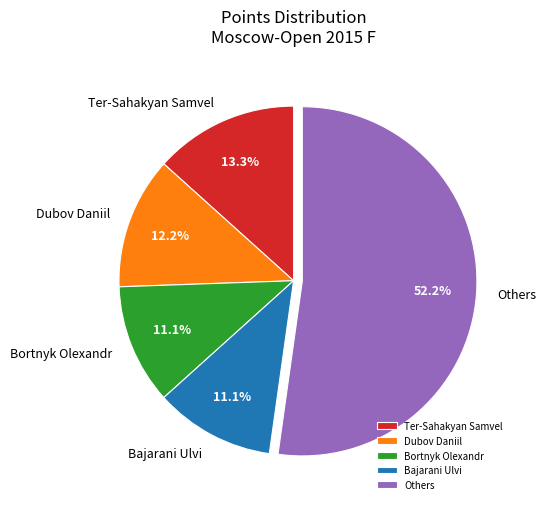

What portion of the pie excludes Bajarani Ulvi?

88.9%